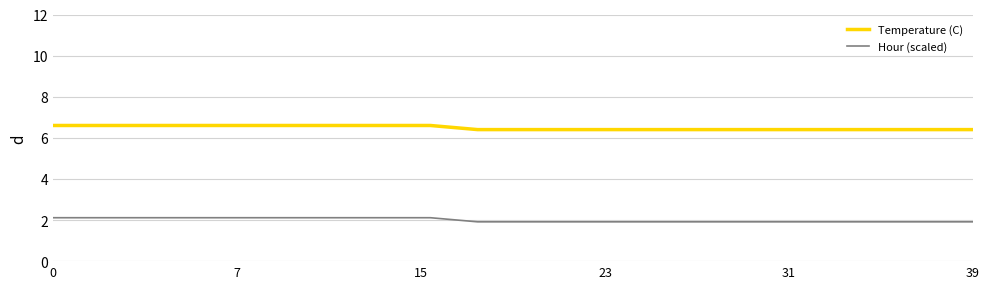

Which series has the largest total across all categories?

Temperature (C)